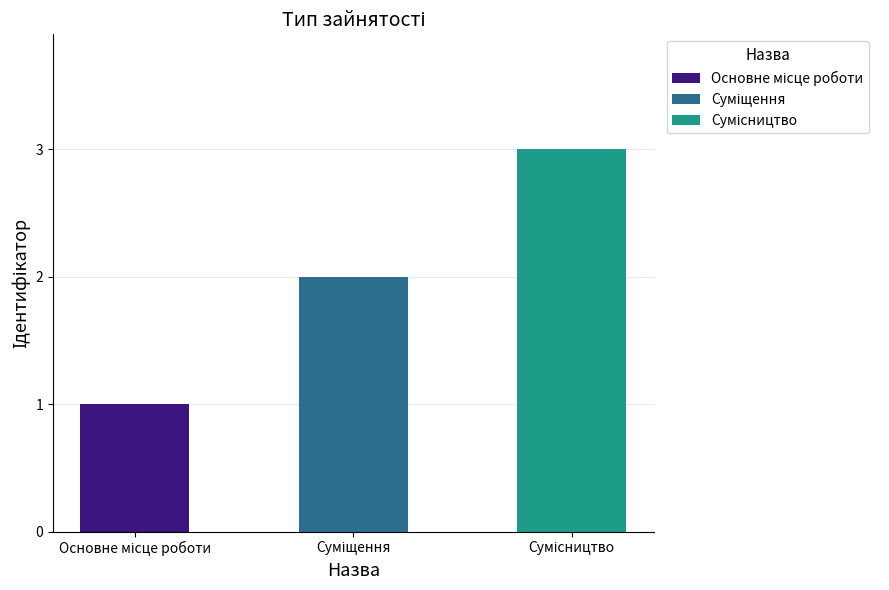

What is the value of the 2nd bar from the left?

2